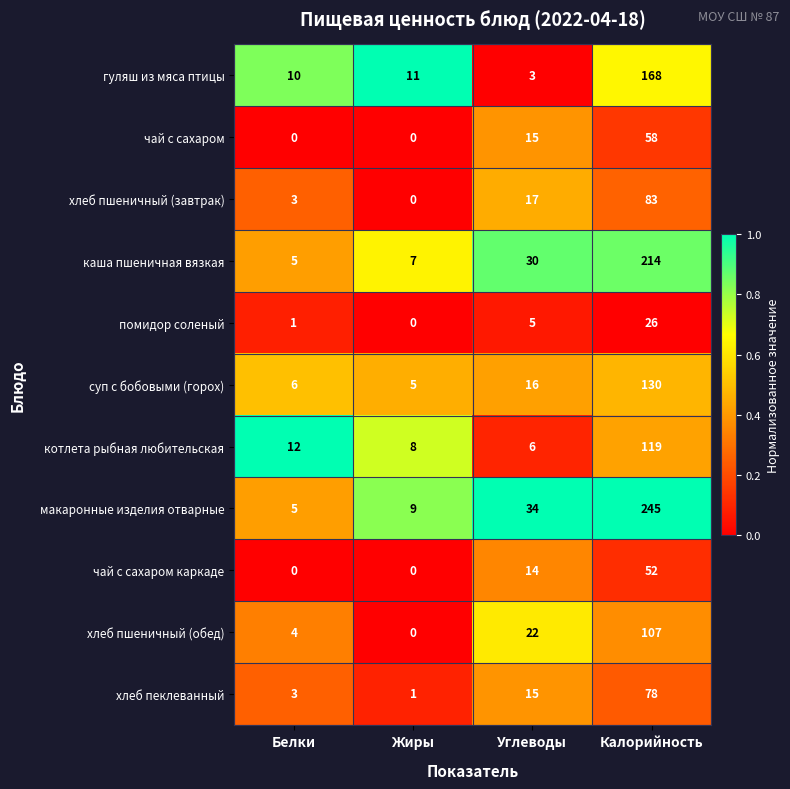

What is the difference between the second highest and minimum values in the чай с сахаром каркаде series?

14